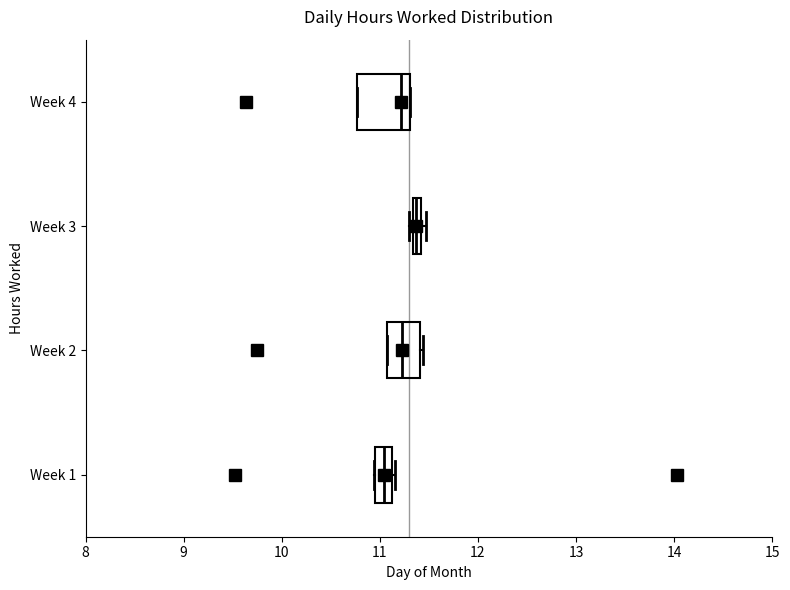

Where is the right edge of the box for Week 3 on the x-axis? The values are not printed on the chart, so give them approximately, as read against the axis.

11.4